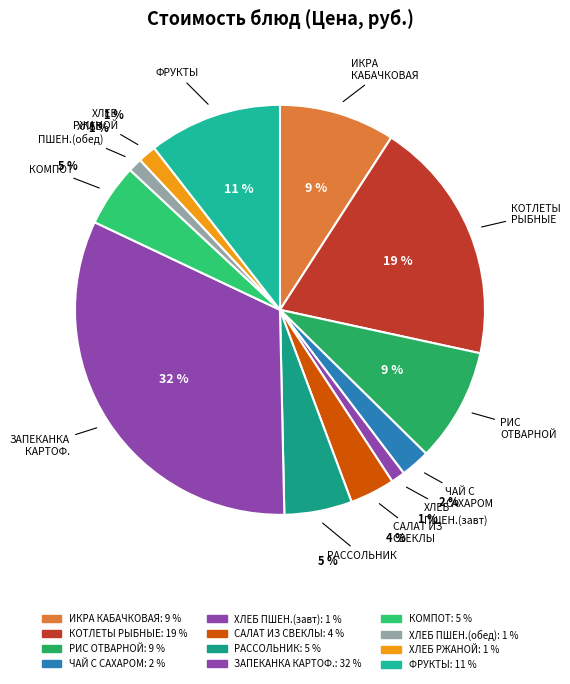

How many slices are in this pie chart?

12